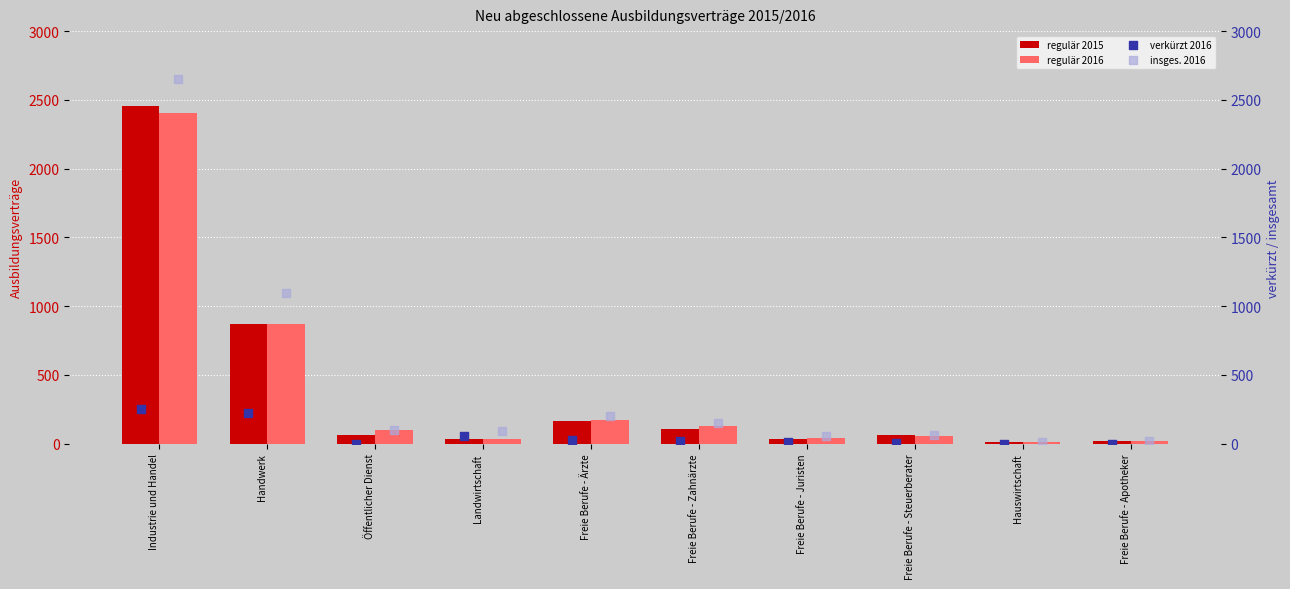

Is the value of regulär 2015 at Freie Berufe - Zahnärzte greater than the value of regulär 2016 at Freie Berufe - Steuerberater?

Yes